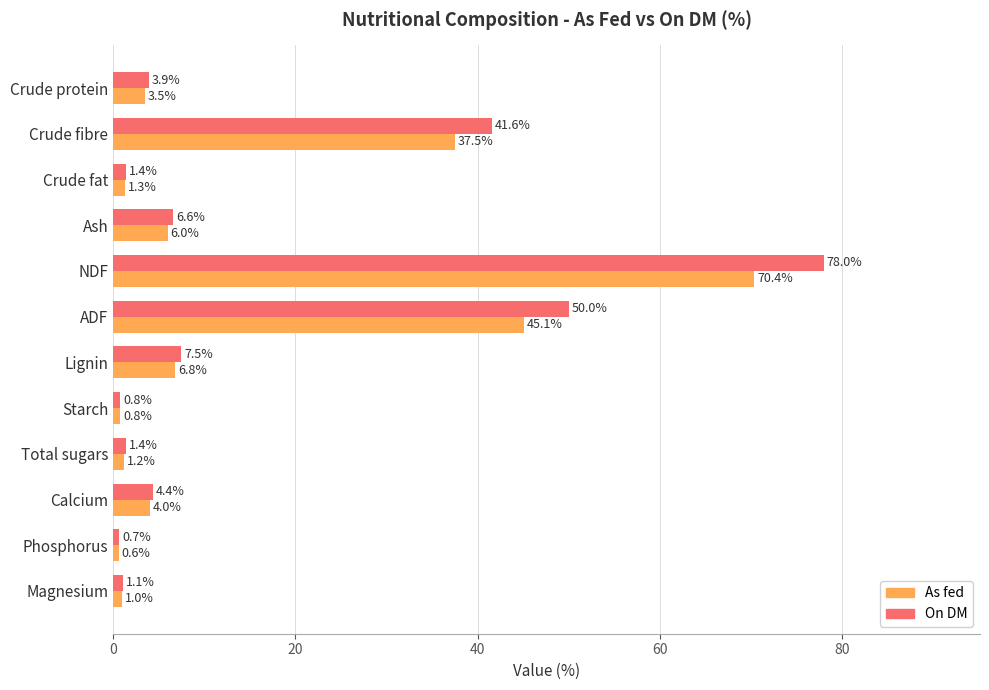

Between Crude fat and Total sugars, which series saw the biggest shift?

As fed